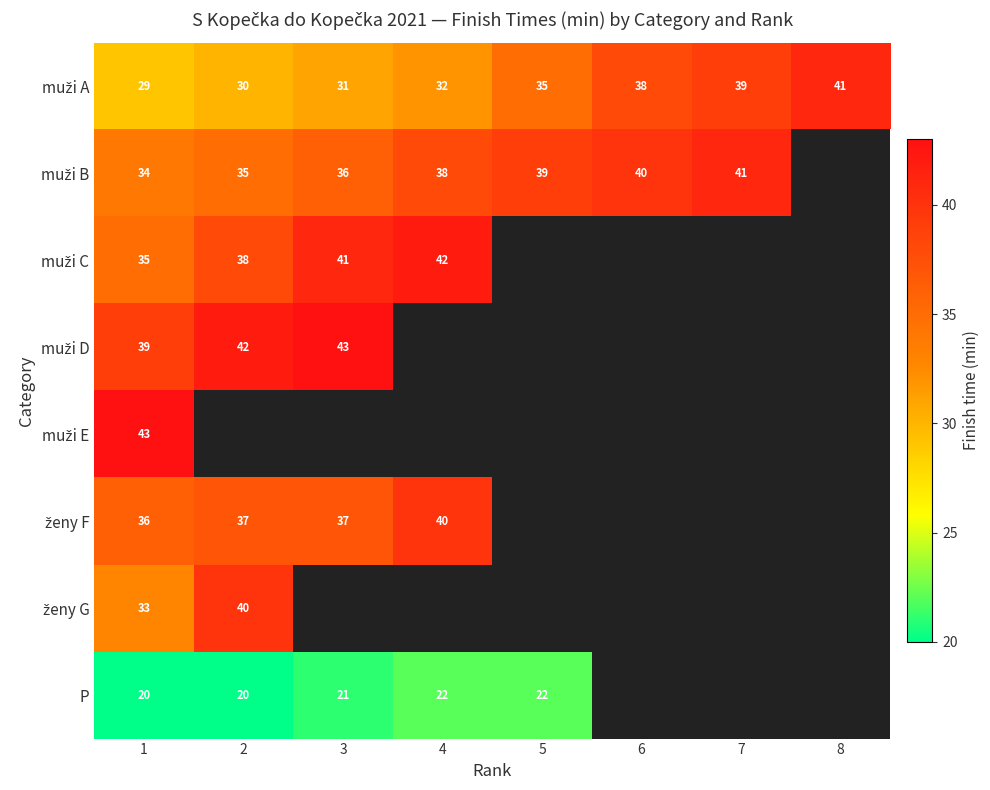

What is the total value across all series at 1?

269